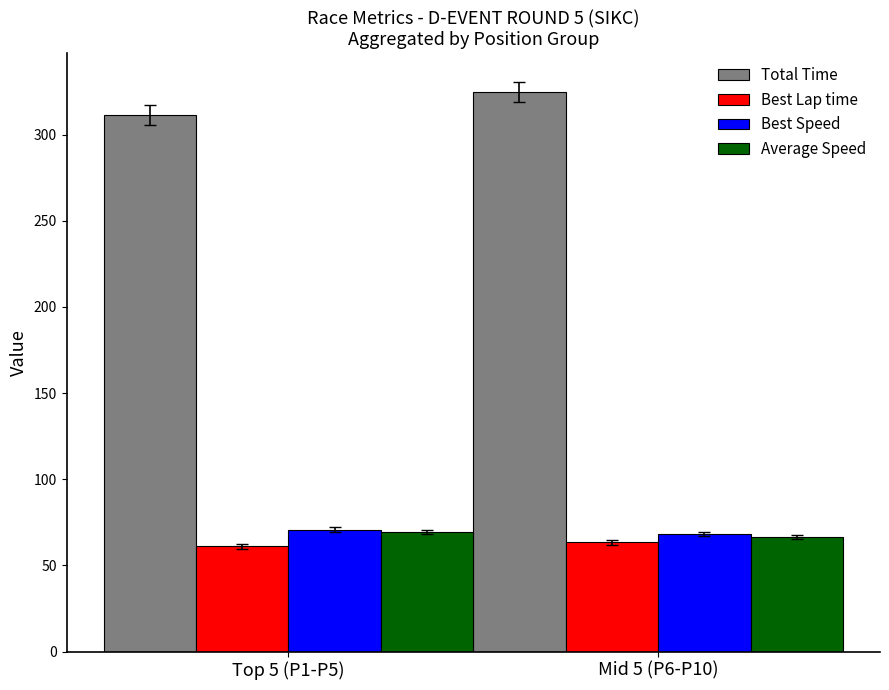

True or false: Average Speed has a value of 117.3 at Top 5 (P1-P5).

False